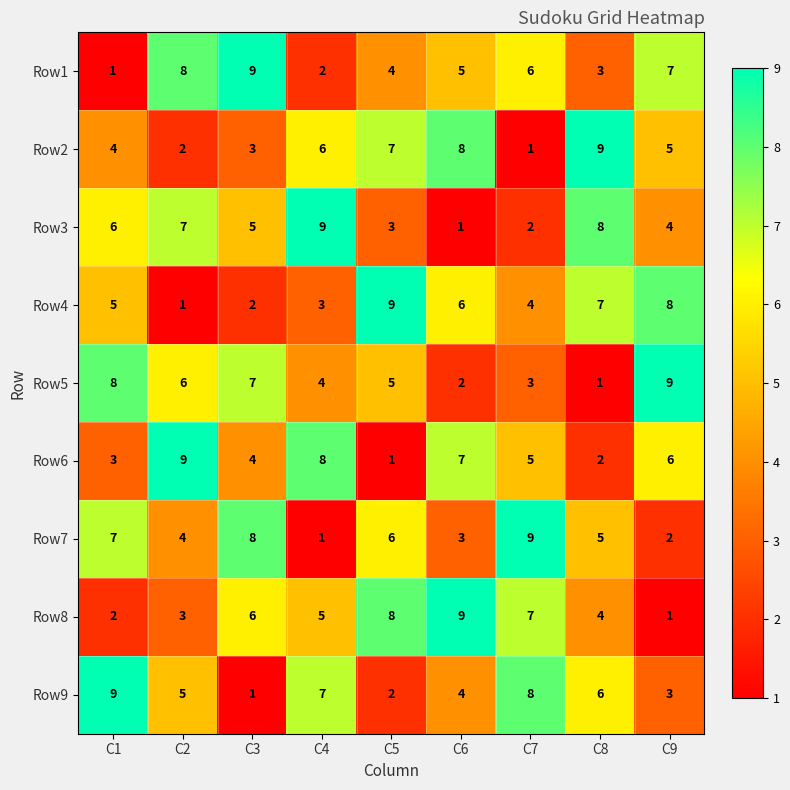

How many distinct data groups are displayed?

9